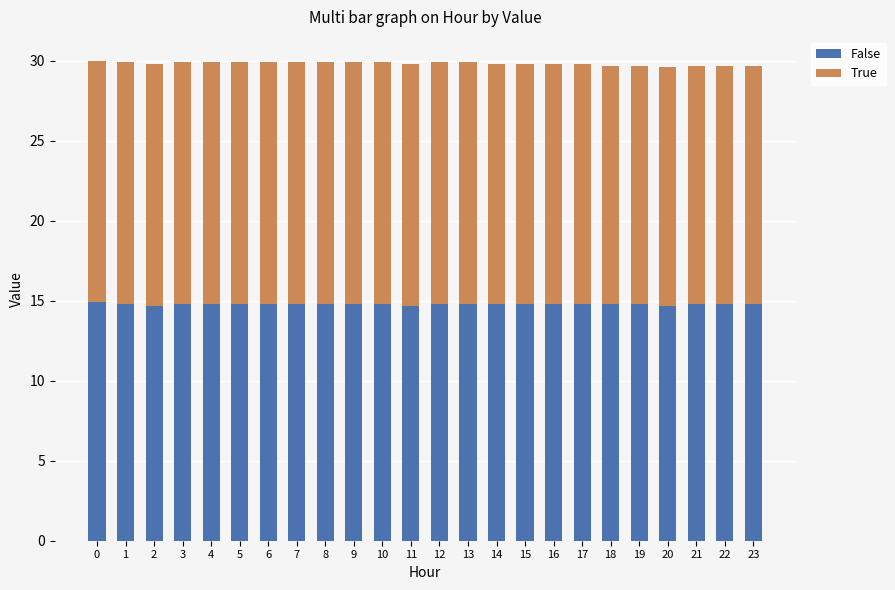

What is the sum of the False values at 7 and 14?

29.6